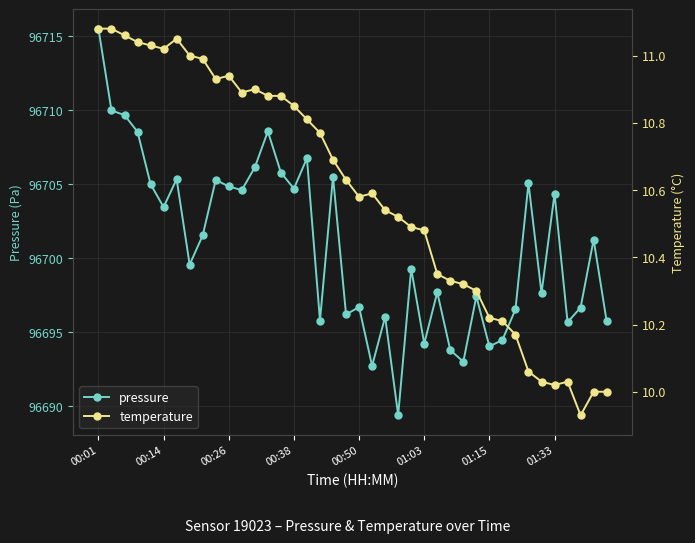

Where is temperature nearest to the value 10?

38